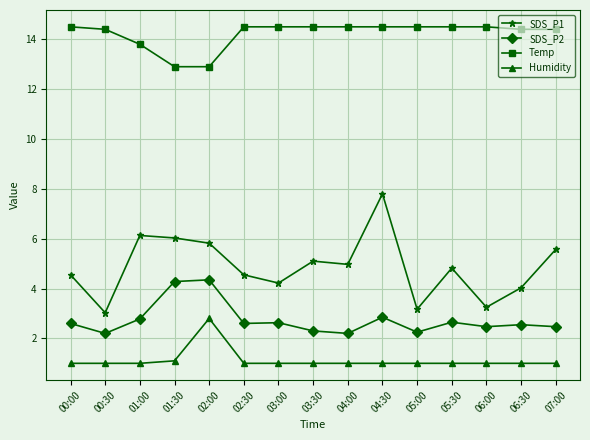

What is the minimum value for SDS_P1?

3.0